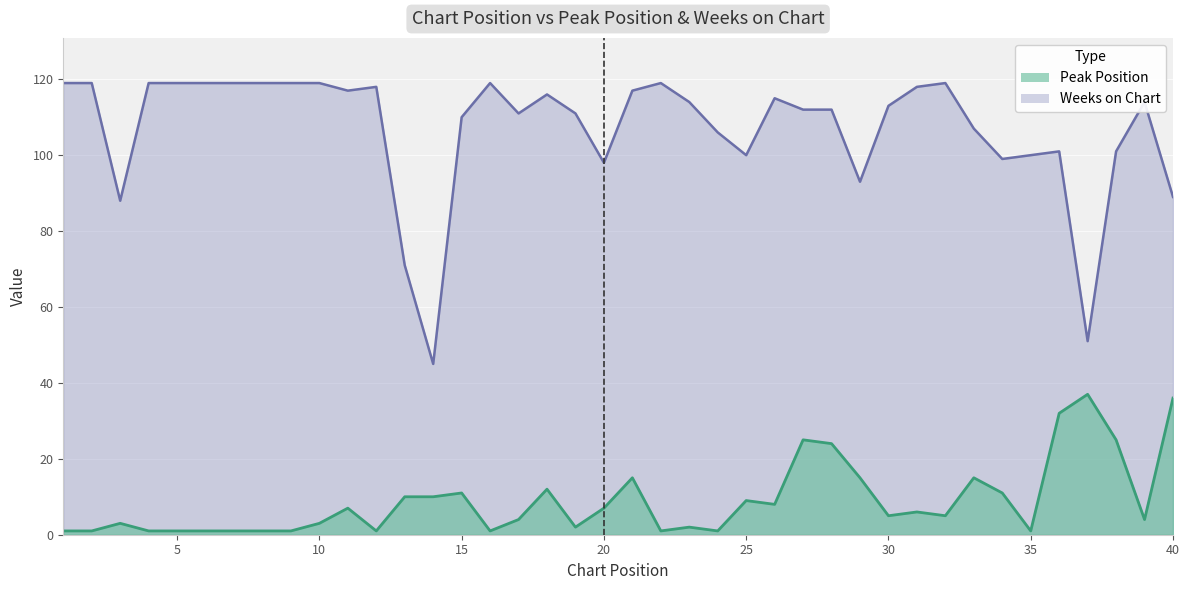

At 23, list the series in order from smallest to largest.

Peak Position, Weeks on Chart